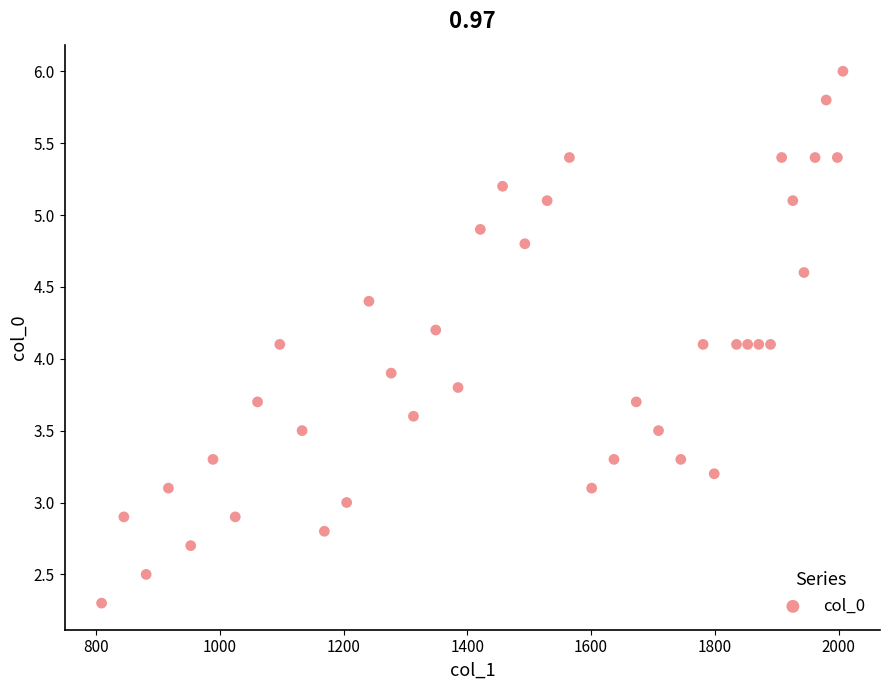

What is the range of X values (max minus min)?

1198.0